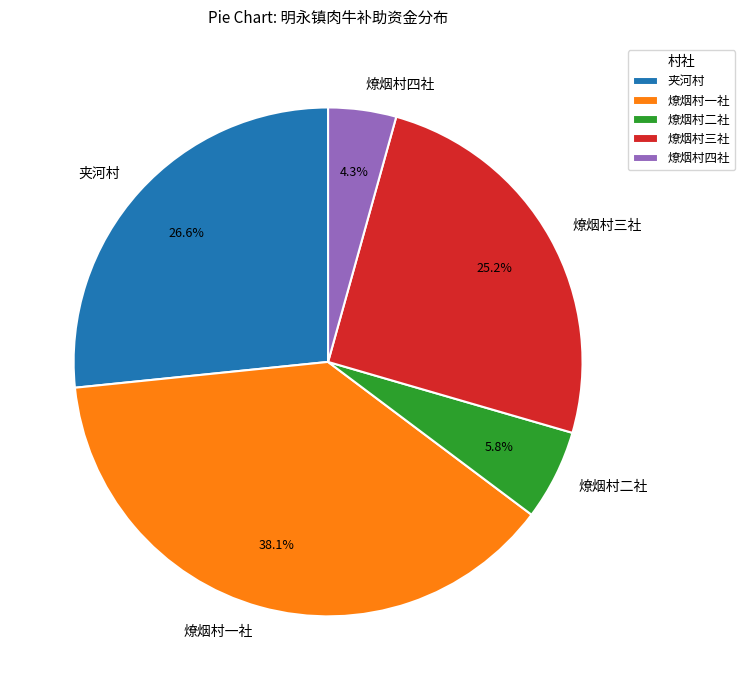

Is 燎烟村二社 the majority of the pie?

No